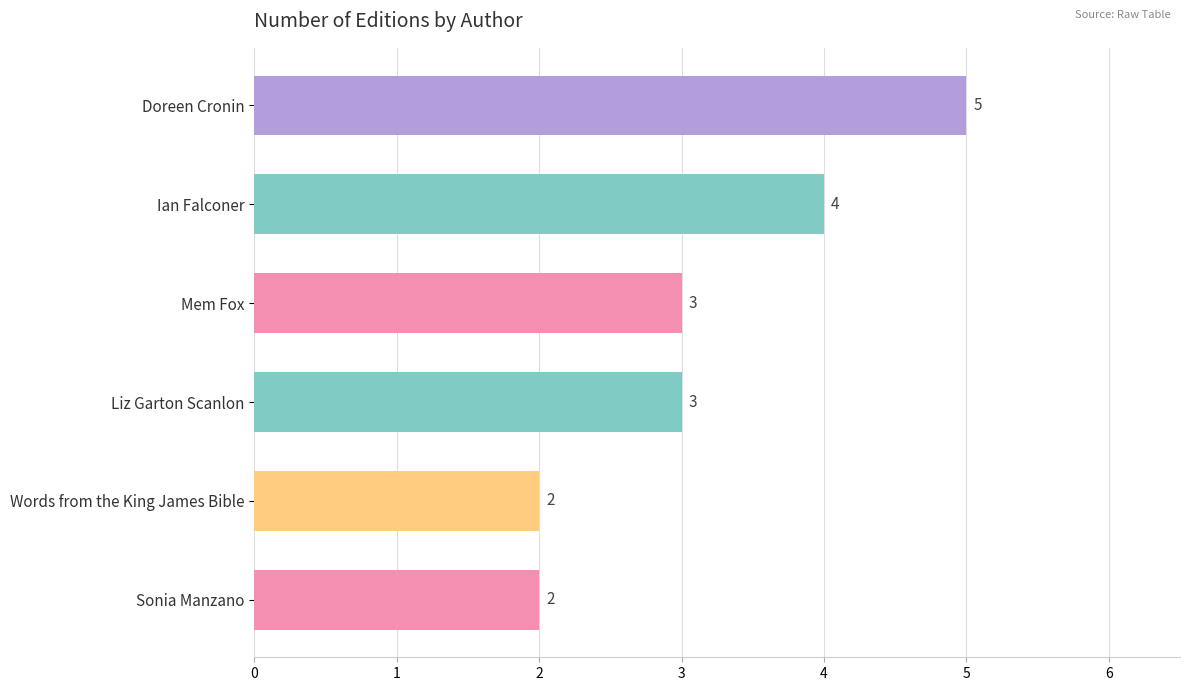

The chart shows a value of 3 at Liz Garton Scanlon. True or false?

True